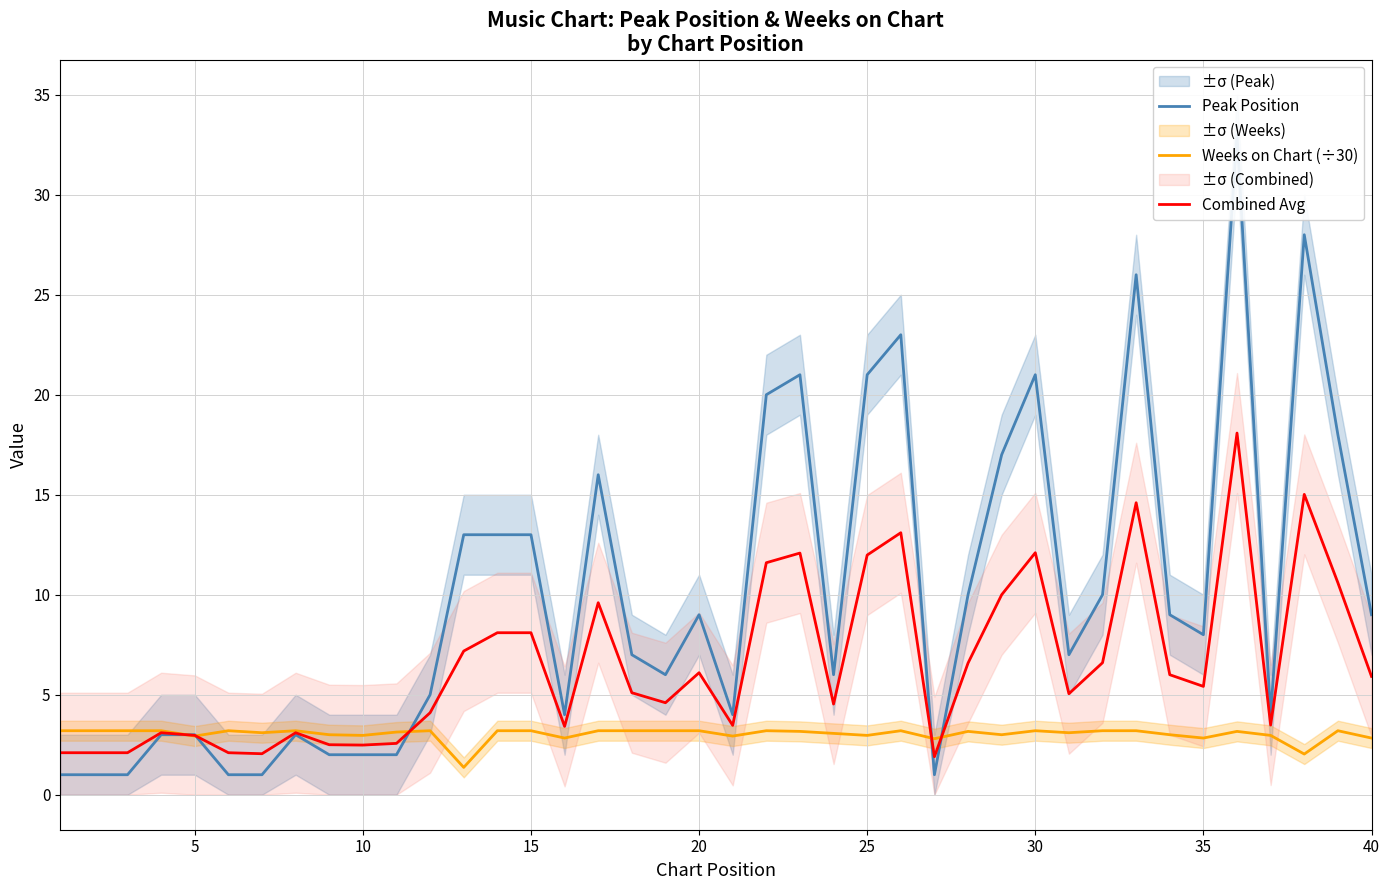

What is the minimum value for Weeks on Chart (÷30)?

1.4